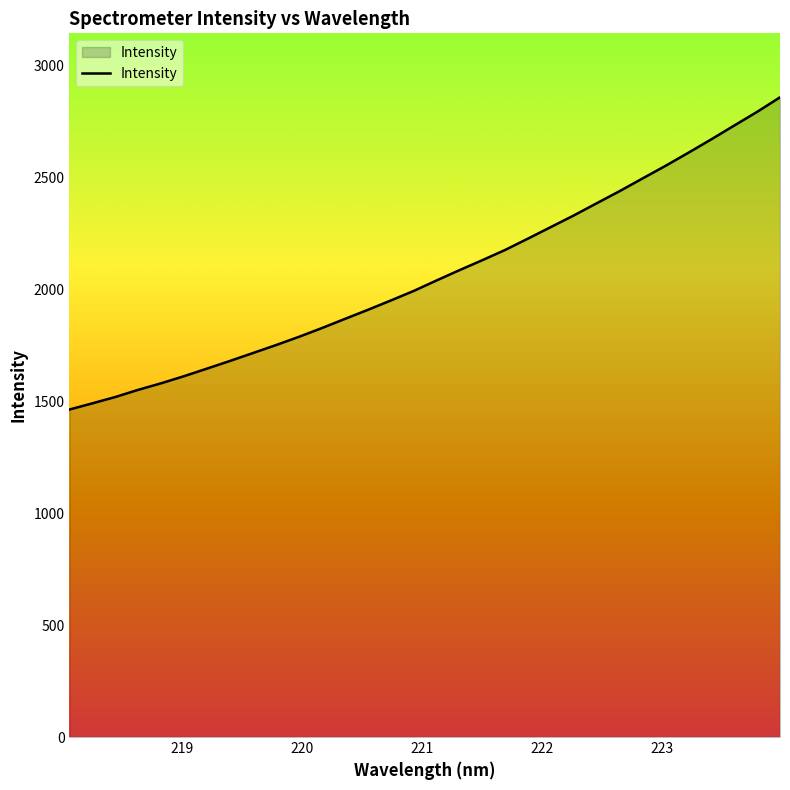

What is the minimum value shown in the chart?

1462.4